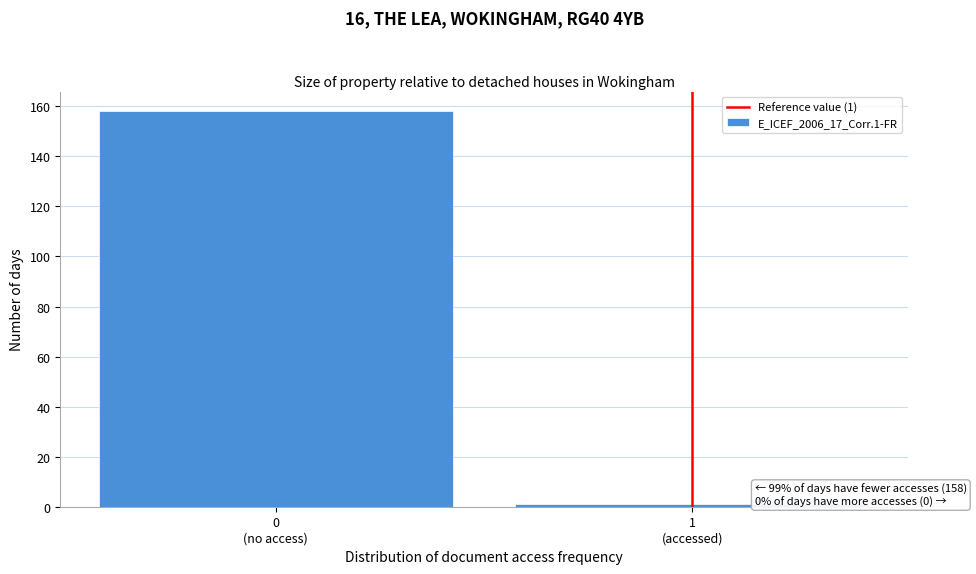

Reading left to right, what are all the values shown in this chart?

158	1